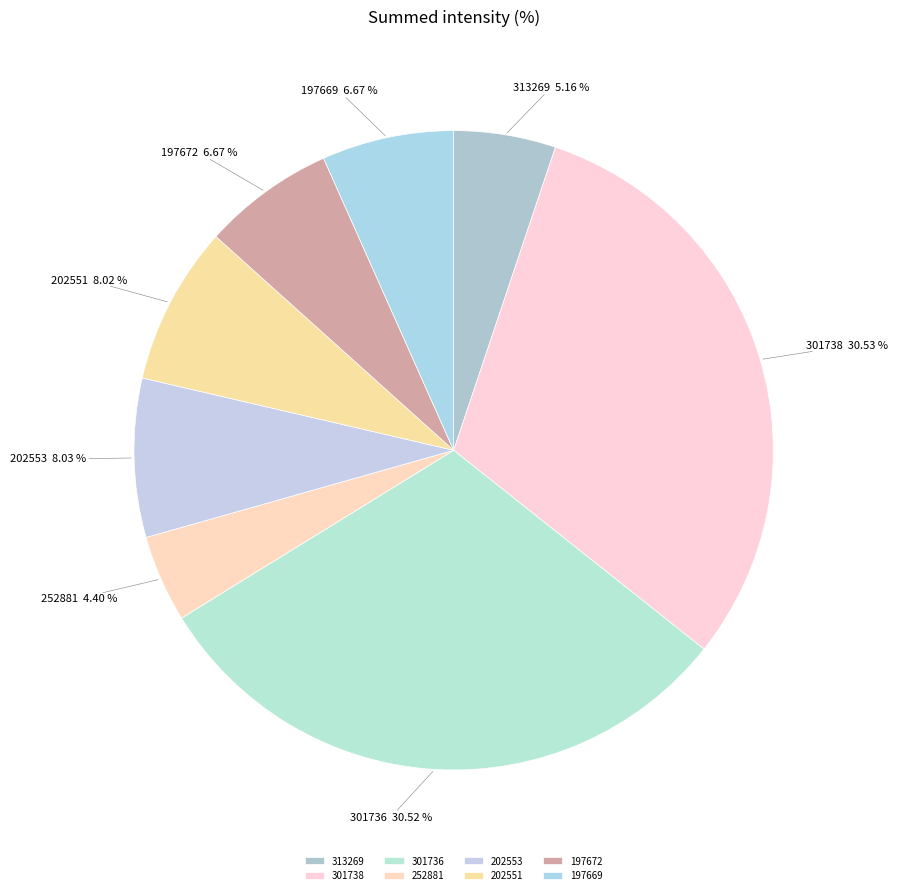

How much of the chart is everything except 197669?

93.3%